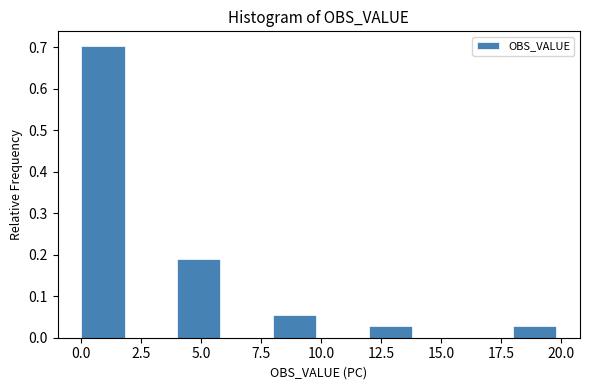

Reading left to right, transcribe this chart: for each bar, give the range it covers on the x-axis and its height. The values are not printed on the chart, so give them approximately, as read against the axis.

0 to 2: 0.70
2 to 4: 0
4 to 6: 0.19
6 to 8: 0
8 to 10: 0.05
10 to 12: 0
12 to 14: 0.03
14 to 16: 0
16 to 18: 0
18 to 20: 0.03